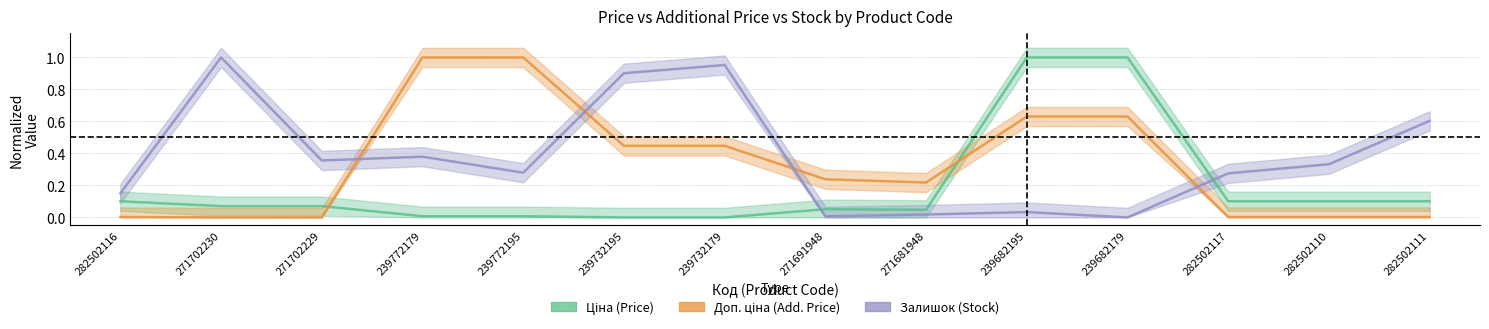

How many lines are shown in the chart?

3